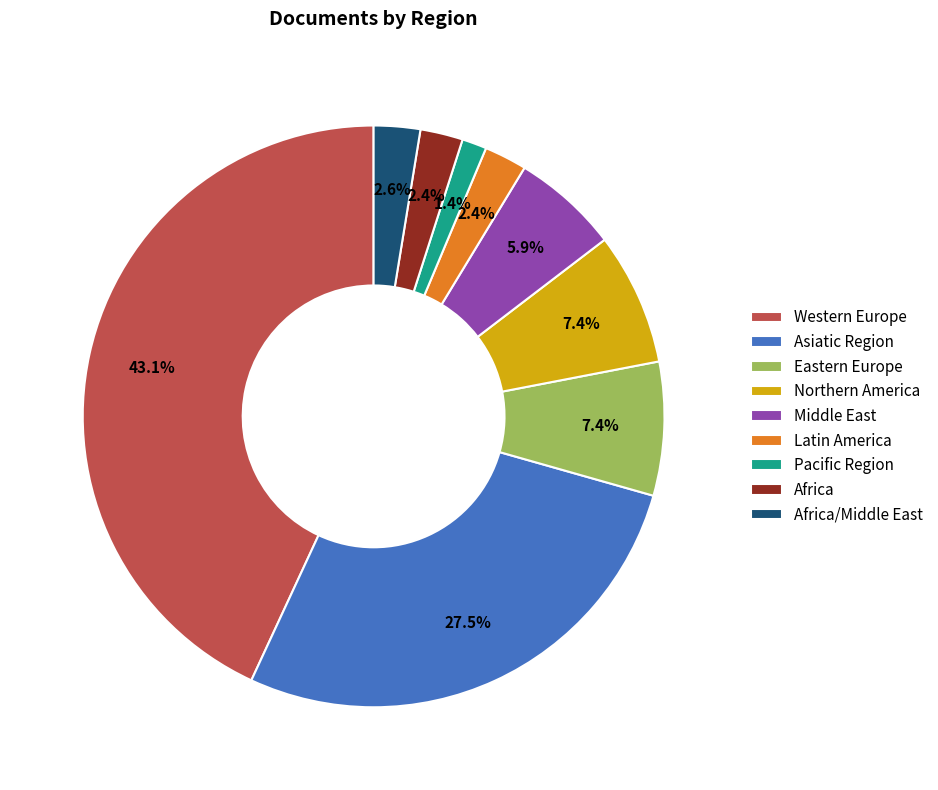

Is it true that Pacific Region is 11% of the pie?

False